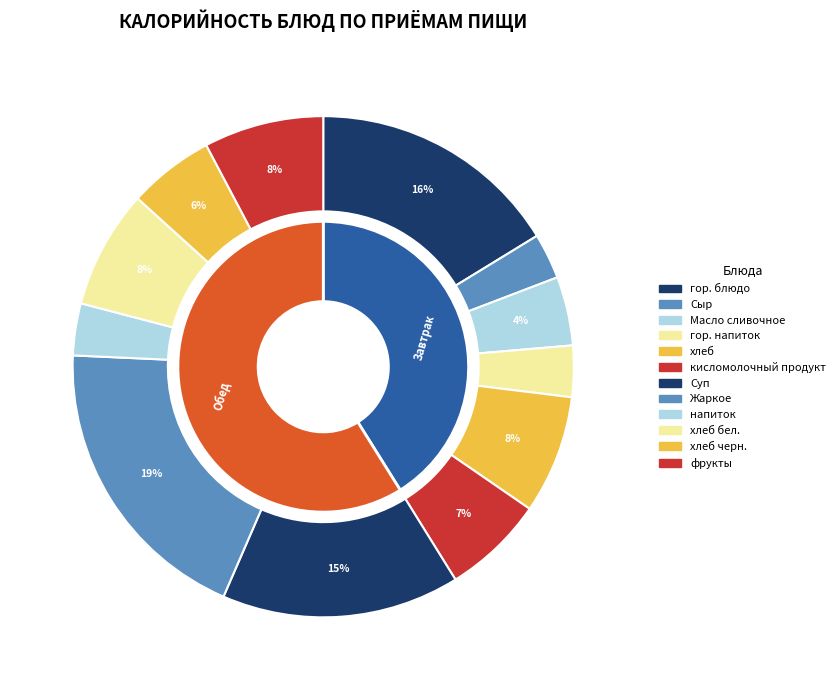

To the nearest percent, what portion does Масло сливочное represent?

4%